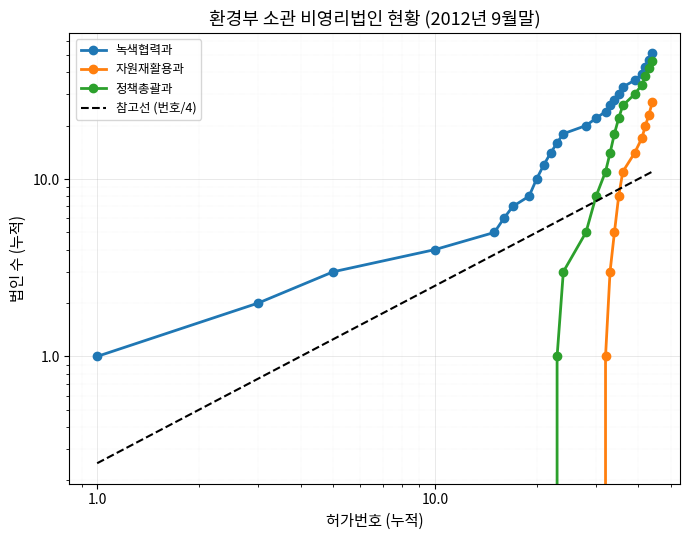

True or false: 참고선 (번호/4) has a value of 1.8 at 1000.0.

False